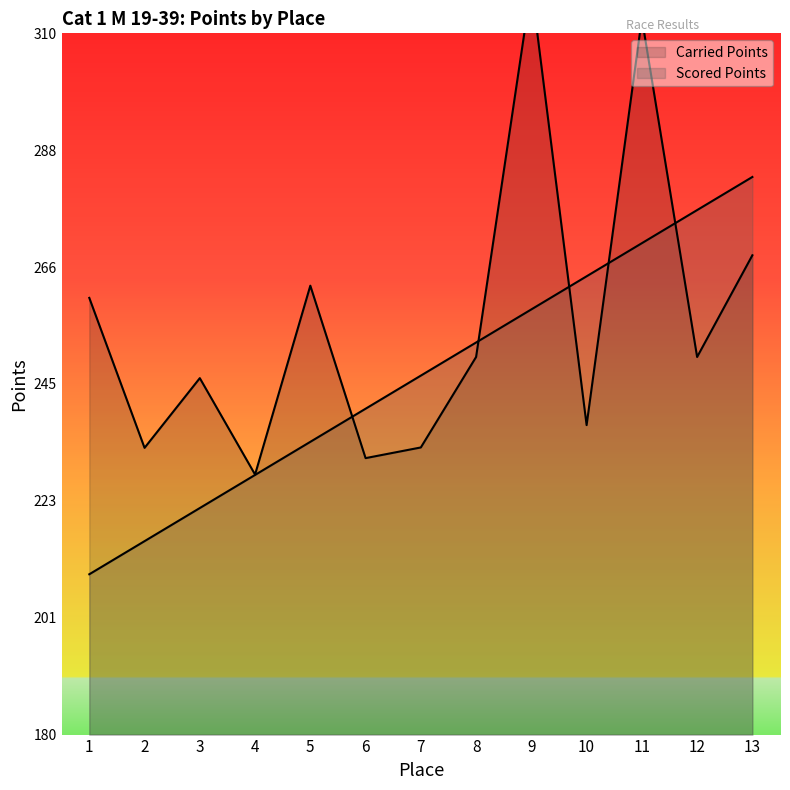

Reading right to left, list all the values displayed in this chart.

Carried Points: 268.9	250.0	312.8	237.4	318.8	250.0	233.2	231.2	263.2	228.2	246.1	233.2	261.0
Scored Points: 283.4	277.2	271.1	265.0	258.8	252.7	246.5	240.4	234.3	228.1	222.0	215.9	209.7